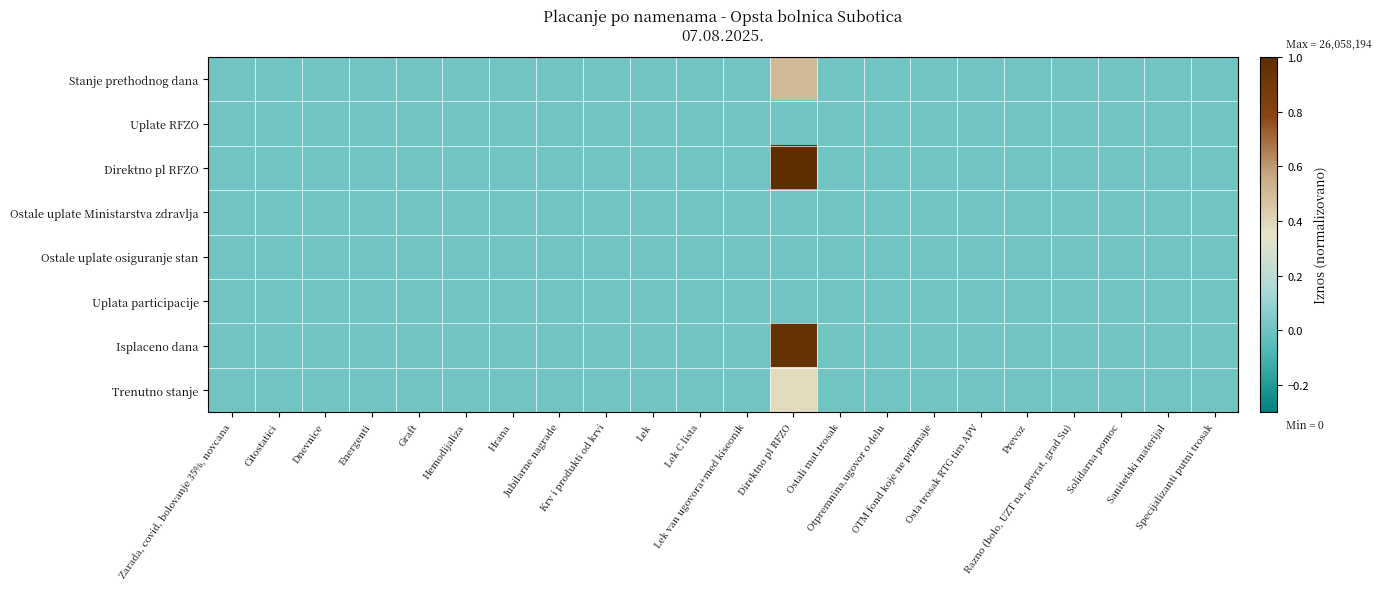

Reading right to left, extract all data points from this chart.

Stanje prethodnog dana: Specijalizanti putni trosak=0.0	Sanitetski materijal=0.0	Solidarna pomoc=0.0	Razno (bolo, UZT na, povrat, grad Su)=0.0	Prevoz=0.0	Osta trosak RTG tim APV=0.0	OTM fond koje ne prizmaje=0.0	Otpremnina,ugovor o delu=0.0	Ostali mat.trosak=0.0	Direktno pl RFZO=0.5	Lek van ugovora+med kiseonik=0.0	Lek C lista=0.0	Lek=0.0	Krv i produkti od krvi=0.0	Jubilarne nagrade=0.0	Hrana=0.0	Hemodijaliza=0.0	Graft=0.0	Energenti=0.0	Dnevnice=0.0	Citostatici=0.0	Zarada, covid, bolovanje 35%, novcana=0.0
Uplate RFZO: Specijalizanti putni trosak=0.0	Sanitetski materijal=0.0	Solidarna pomoc=0.0	Razno (bolo, UZT na, povrat, grad Su)=0.0	Prevoz=0.0	Osta trosak RTG tim APV=0.0	OTM fond koje ne prizmaje=0.0	Otpremnina,ugovor o delu=0.0	Ostali mat.trosak=0.0	Direktno pl RFZO=0.0	Lek van ugovora+med kiseonik=0.0	Lek C lista=0.0	Lek=0.0	Krv i produkti od krvi=0.0	Jubilarne nagrade=0.0	Hrana=0.0	Hemodijaliza=0.0	Graft=0.0	Energenti=0.0	Dnevnice=0.0	Citostatici=0.0	Zarada, covid, bolovanje 35%, novcana=0.0
Direktno pl RFZO: Specijalizanti putni trosak=0.0	Sanitetski materijal=0.0	Solidarna pomoc=0.0	Razno (bolo, UZT na, povrat, grad Su)=0.0	Prevoz=0.0	Osta trosak RTG tim APV=0.0	OTM fond koje ne prizmaje=0.0	Otpremnina,ugovor o delu=0.0	Ostali mat.trosak=0.0	Direktno pl RFZO=1.0	Lek van ugovora+med kiseonik=0.0	Lek C lista=0.0	Lek=0.0	Krv i produkti od krvi=0.0	Jubilarne nagrade=0.0	Hrana=0.0	Hemodijaliza=0.0	Graft=0.0	Energenti=0.0	Dnevnice=0.0	Citostatici=0.0	Zarada, covid, bolovanje 35%, novcana=0.0
Ostale uplate Ministarstva zdravlja: Specijalizanti putni trosak=0.0	Sanitetski materijal=0.0	Solidarna pomoc=0.0	Razno (bolo, UZT na, povrat, grad Su)=0.0	Prevoz=0.0	Osta trosak RTG tim APV=0.0	OTM fond koje ne prizmaje=0.0	Otpremnina,ugovor o delu=0.0	Ostali mat.trosak=0.0	Direktno pl RFZO=0.0	Lek van ugovora+med kiseonik=0.0	Lek C lista=0.0	Lek=0.0	Krv i produkti od krvi=0.0	Jubilarne nagrade=0.0	Hrana=0.0	Hemodijaliza=0.0	Graft=0.0	Energenti=0.0	Dnevnice=0.0	Citostatici=0.0	Zarada, covid, bolovanje 35%, novcana=0.0
Ostale uplate osiguranje stan: Specijalizanti putni trosak=0.0	Sanitetski materijal=0.0	Solidarna pomoc=0.0	Razno (bolo, UZT na, povrat, grad Su)=0.0	Prevoz=0.0	Osta trosak RTG tim APV=0.0	OTM fond koje ne prizmaje=0.0	Otpremnina,ugovor o delu=0.0	Ostali mat.trosak=0.0	Direktno pl RFZO=0.0	Lek van ugovora+med kiseonik=0.0	Lek C lista=0.0	Lek=0.0	Krv i produkti od krvi=0.0	Jubilarne nagrade=0.0	Hrana=0.0	Hemodijaliza=0.0	Graft=0.0	Energenti=0.0	Dnevnice=0.0	Citostatici=0.0	Zarada, covid, bolovanje 35%, novcana=0.0
Uplata participacije: Specijalizanti putni trosak=0.0	Sanitetski materijal=0.0	Solidarna pomoc=0.0	Razno (bolo, UZT na, povrat, grad Su)=0.0	Prevoz=0.0	Osta trosak RTG tim APV=0.0	OTM fond koje ne prizmaje=0.0	Otpremnina,ugovor o delu=0.0	Ostali mat.trosak=0.0	Direktno pl RFZO=0.0	Lek van ugovora+med kiseonik=0.0	Lek C lista=0.0	Lek=0.0	Krv i produkti od krvi=0.0	Jubilarne nagrade=0.0	Hrana=0.0	Hemodijaliza=0.0	Graft=0.0	Energenti=0.0	Dnevnice=0.0	Citostatici=0.0	Zarada, covid, bolovanje 35%, novcana=0.0
Isplaceno dana: Specijalizanti putni trosak=0.0	Sanitetski materijal=0.0	Solidarna pomoc=0.0	Razno (bolo, UZT na, povrat, grad Su)=0.0	Prevoz=0.0	Osta trosak RTG tim APV=0.0	OTM fond koje ne prizmaje=0.0	Otpremnina,ugovor o delu=0.0	Ostali mat.trosak=0.0	Direktno pl RFZO=0.9	Lek van ugovora+med kiseonik=0.0	Lek C lista=0.0	Lek=0.0	Krv i produkti od krvi=0.0	Jubilarne nagrade=0.0	Hrana=0.0	Hemodijaliza=0.0	Graft=0.0	Energenti=0.0	Dnevnice=0.0	Citostatici=0.0	Zarada, covid, bolovanje 35%, novcana=0.0
Trenutno stanje: Specijalizanti putni trosak=0.0	Sanitetski materijal=0.0	Solidarna pomoc=0.0	Razno (bolo, UZT na, povrat, grad Su)=0.0	Prevoz=0.0	Osta trosak RTG tim APV=0.0	OTM fond koje ne prizmaje=0.0	Otpremnina,ugovor o delu=0.0	Ostali mat.trosak=0.0	Direktno pl RFZO=0.4	Lek van ugovora+med kiseonik=0.0	Lek C lista=0.0	Lek=0.0	Krv i produkti od krvi=0.0	Jubilarne nagrade=0.0	Hrana=0.0	Hemodijaliza=0.0	Graft=0.0	Energenti=0.0	Dnevnice=0.0	Citostatici=0.0	Zarada, covid, bolovanje 35%, novcana=0.0